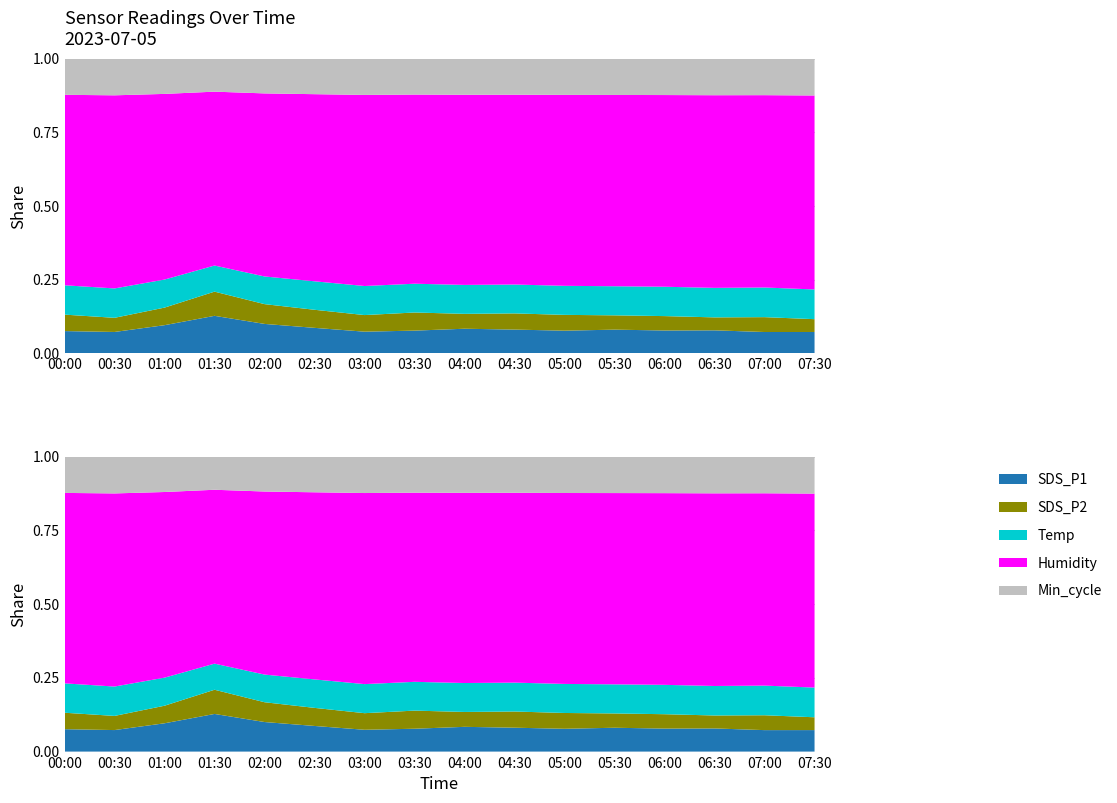

Reading left to right, extract all data points from this chart.

SDS_P1: 11.8	11.1	15.2	21.6	16.1	13.7	11.4	12.1	13.0	12.6	11.9	12.4	12.0	12.0	11.2	11.1
SDS_P2: 8.6	7.3	9.4	13.9	10.8	9.7	8.7	9.6	7.8	8.5	8.3	7.5	7.5	6.7	7.7	6.6
Temp: 15.4	15.2	15.1	15.0	15.1	15.2	15.2	15.2	15.2	15.2	15.2	15.2	15.3	15.3	15.4	15.3
Humidity: 99.9	99.9	99.9	99.9	99.9	99.9	99.9	99.9	99.9	99.9	99.9	99.9	99.9	99.9	99.9	99.9
Min_cycle: 19.0	19.0	19.0	19.0	19.0	19.0	19.0	19.0	19.0	19.0	19.0	19.0	19.0	19.0	19.0	19.0